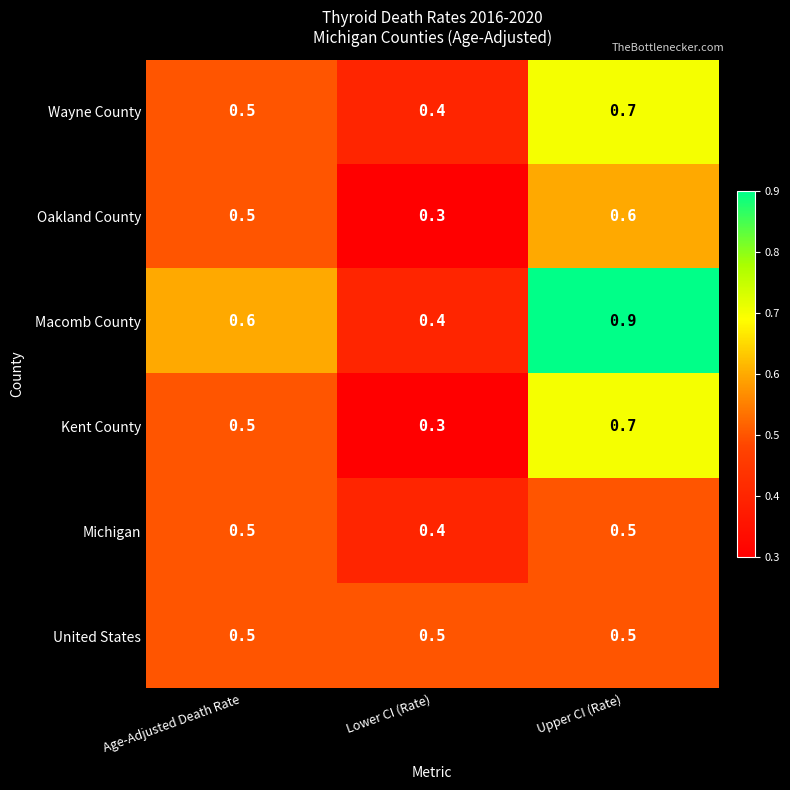

Which series has the largest range (max minus min)?

Macomb County